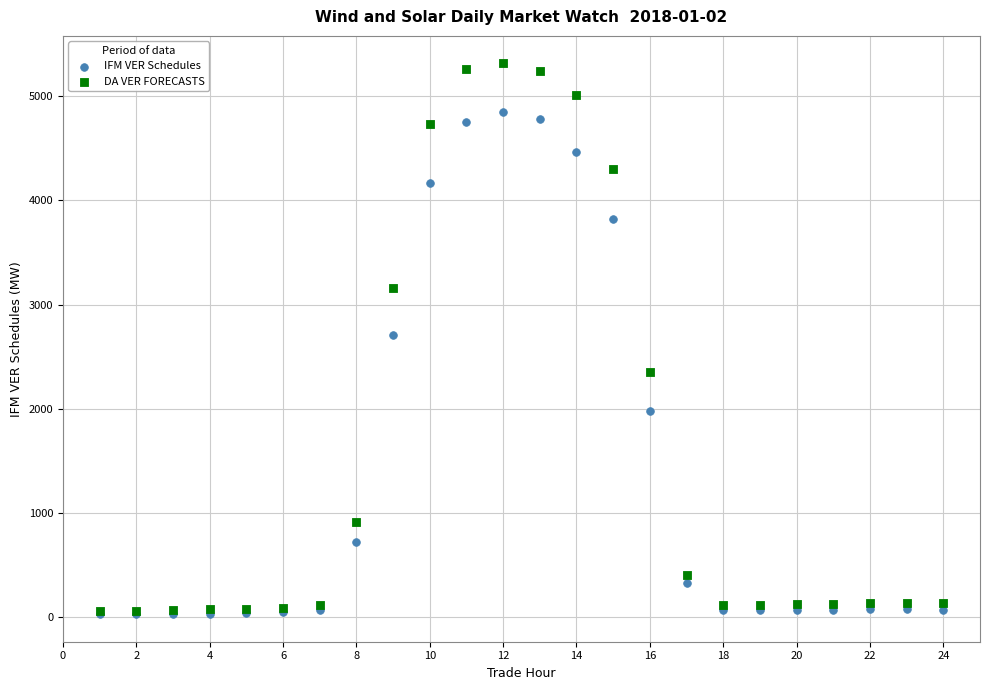

In the IFM VER Schedules series, what Y value is closest to 2436?

2712.5